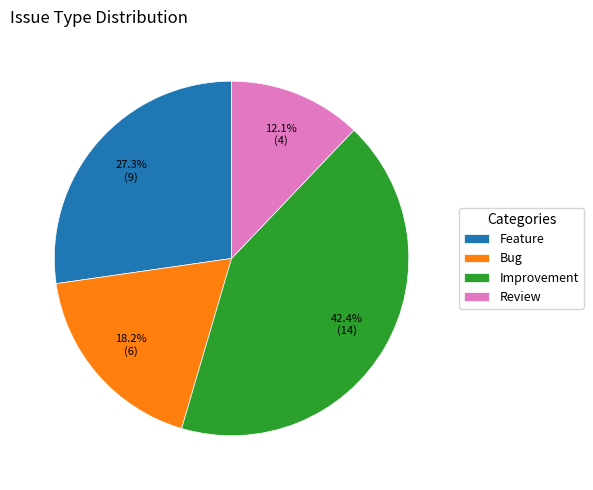

Rank the categories by value from lowest to highest.

Review, Bug, Feature, Improvement